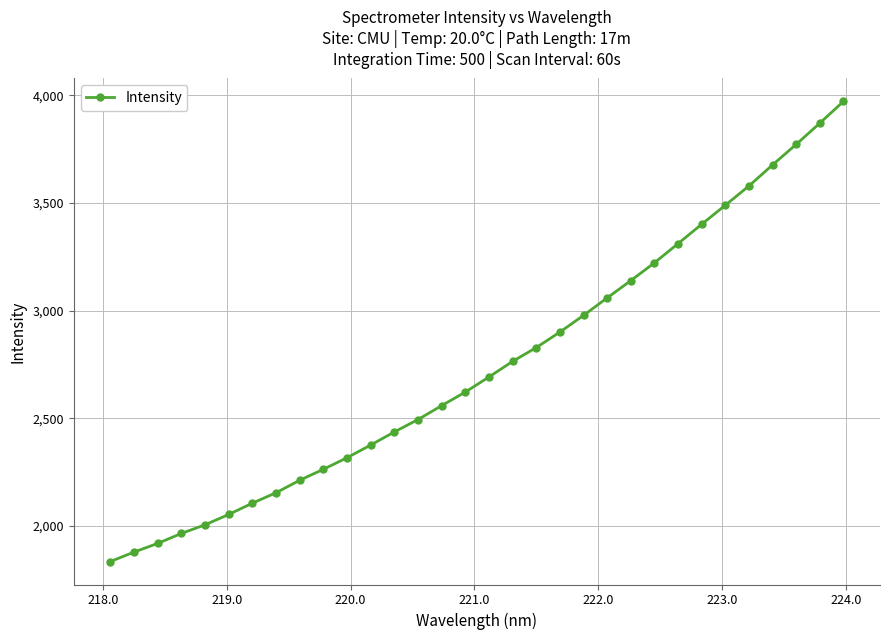

What is the value of the 12th point from the left?

2375.6